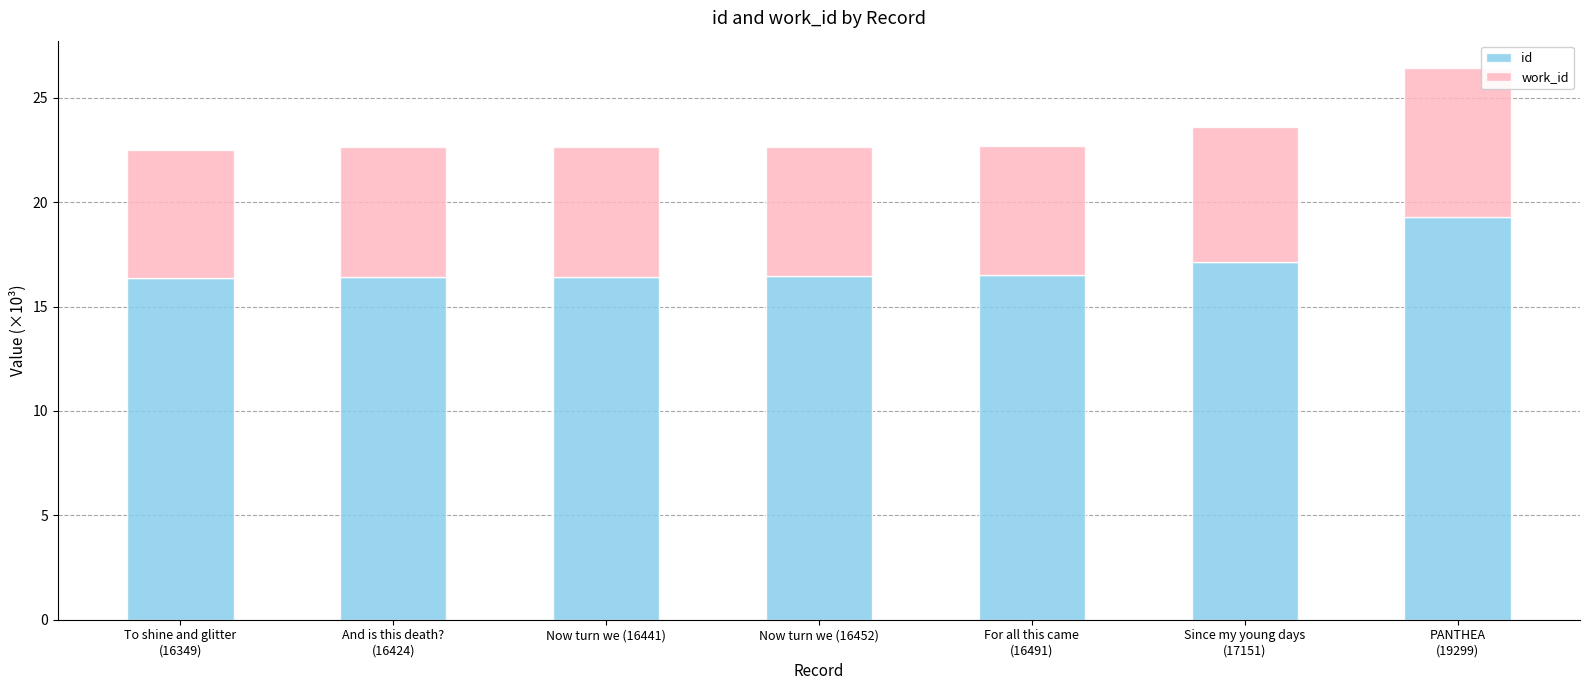

True or false: id has a value of 19.3 at PANTHEA
(19299).

True